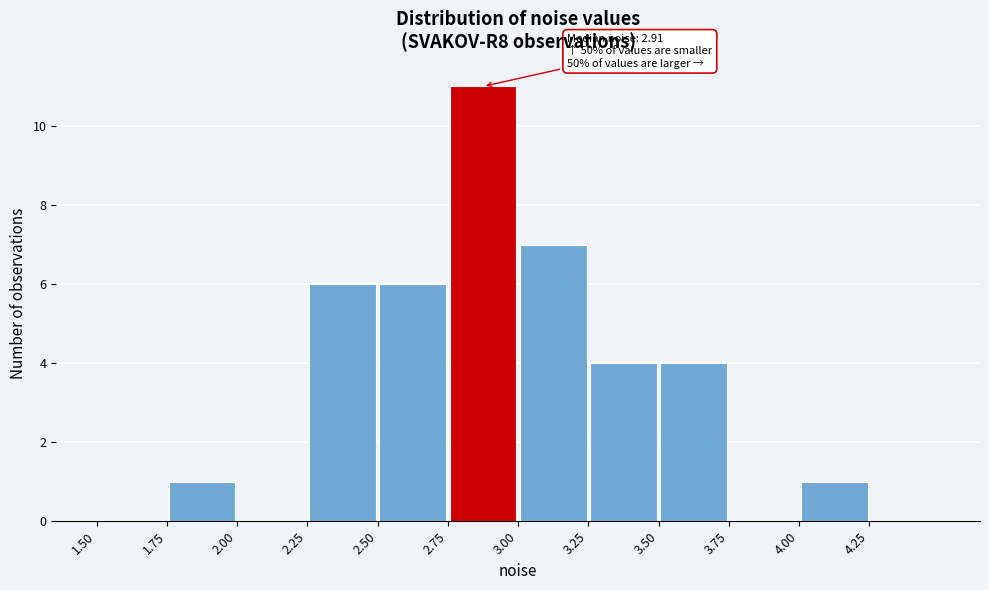

Over which range of the x-axis is the bar tallest?

2.75 to 3.00